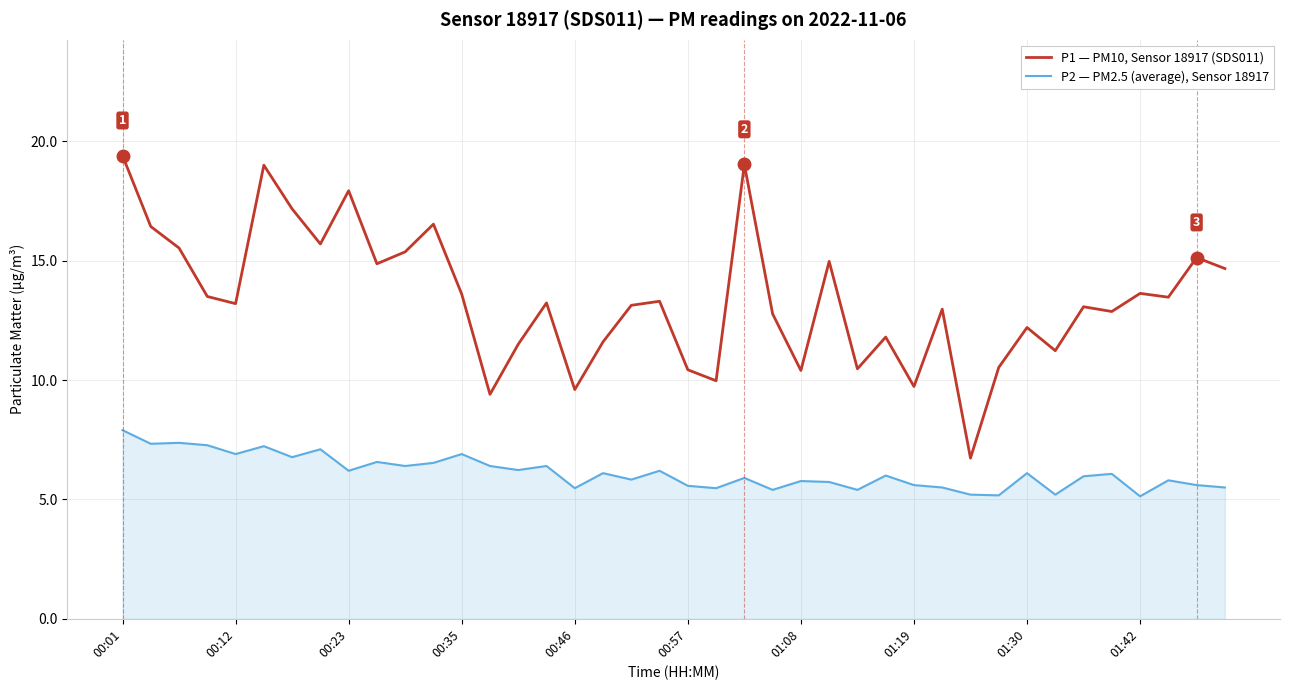

Which series has the widest spread of values?

P1 — PM10, Sensor 18917 (SDS011)